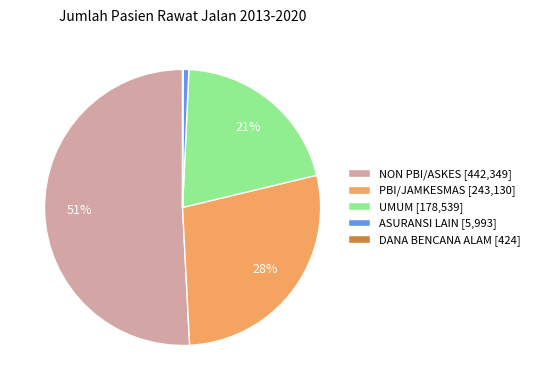

What percentage is the UMUM slice, to the nearest percent?

21%